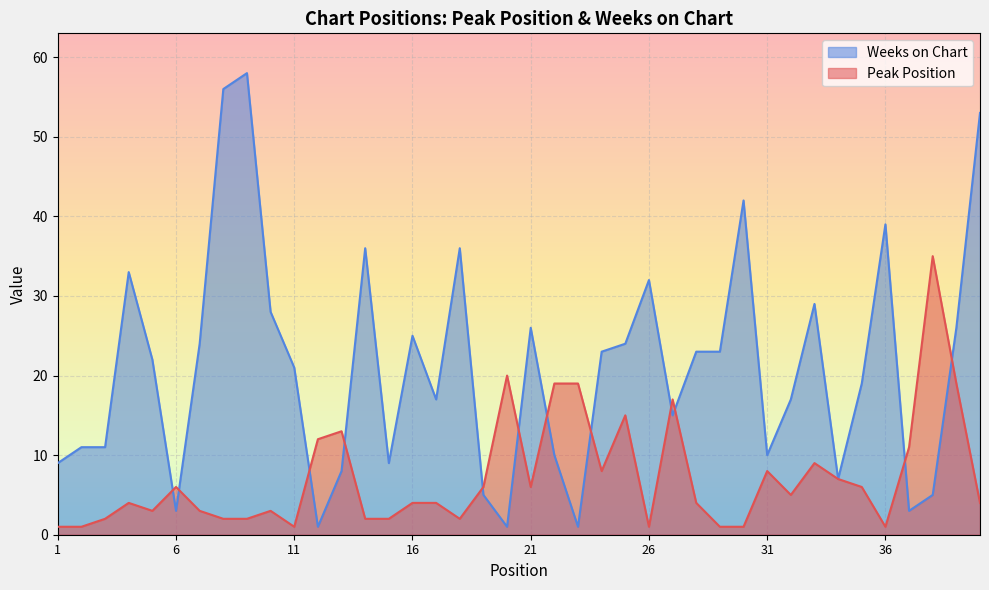

In Peak Position, how many points are lower than both neighbors (excluding endpoints)?

8